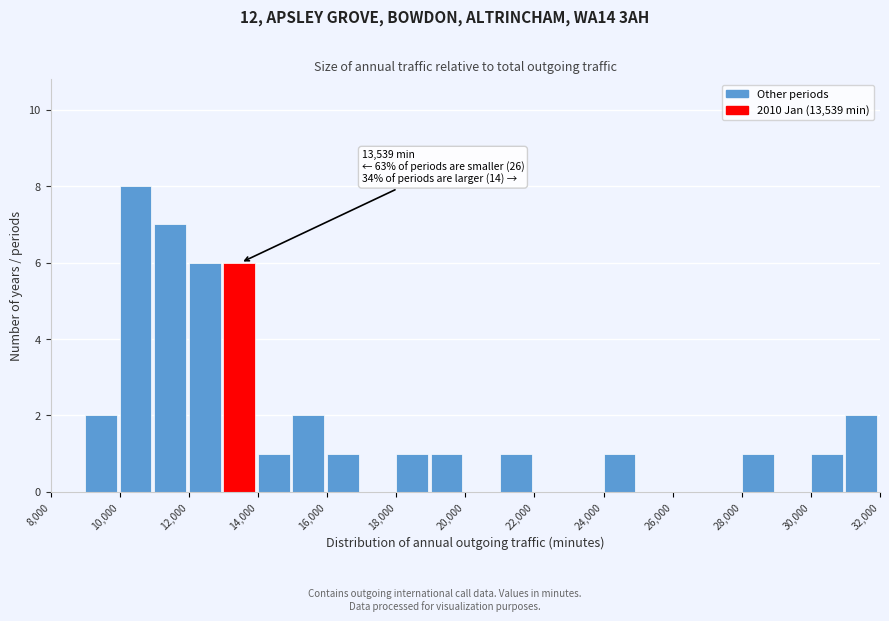

Which range on the x-axis has the tallest bar?

10000 to 11000